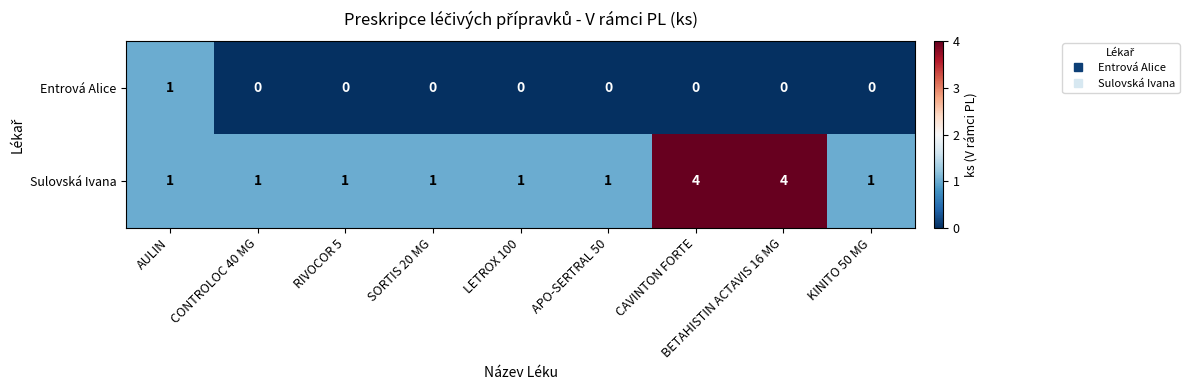

How many Sulovská Ivana values are between 1 and 2?

7